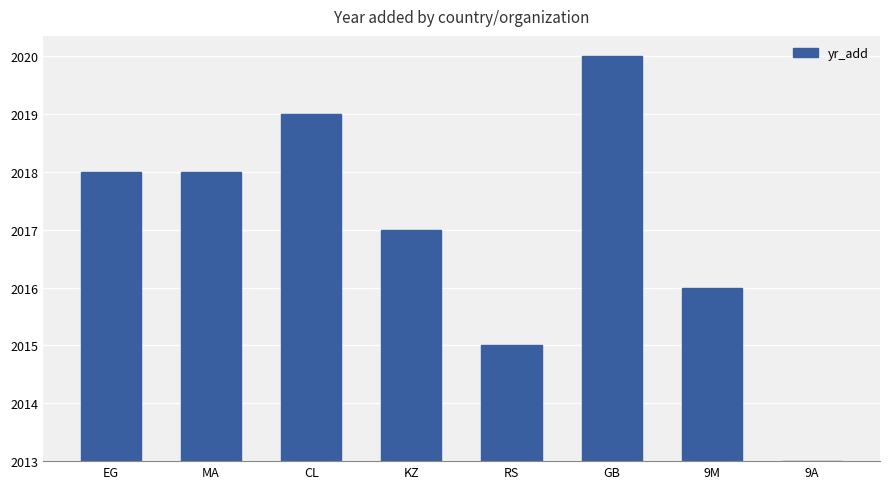

How many values are above zero?

7